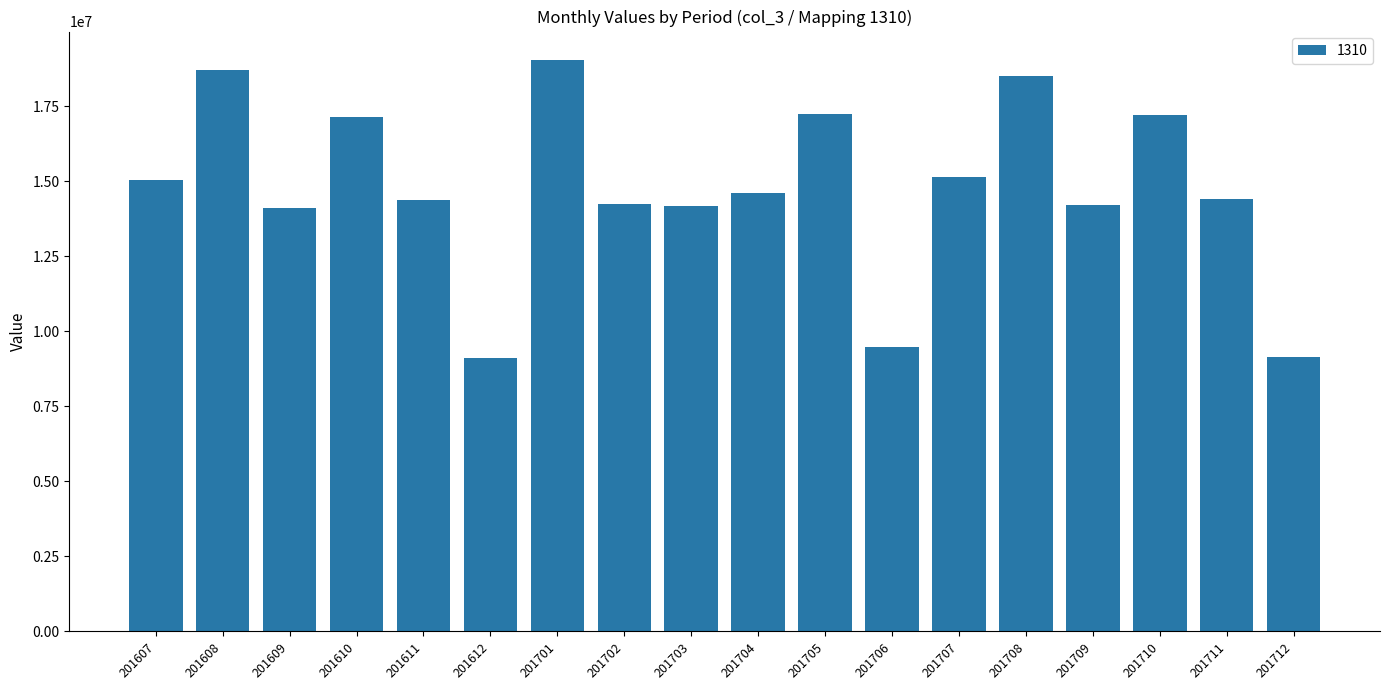

Approximately how many times larger is the value at 201703 compared to 201612?

1.6